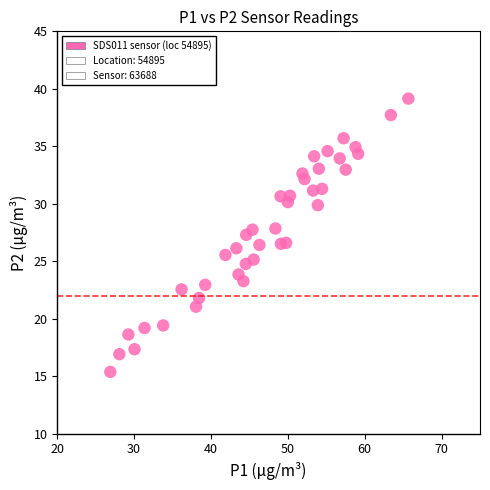

What is the range of Y values (max minus min)?

23.8